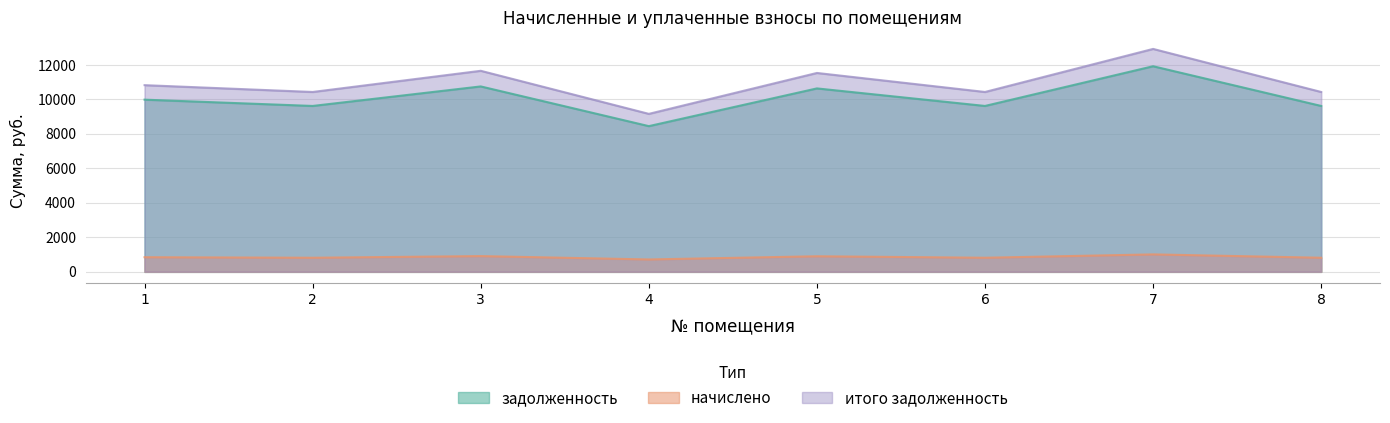

At which category does итого задолженность reach its first local valley?

2